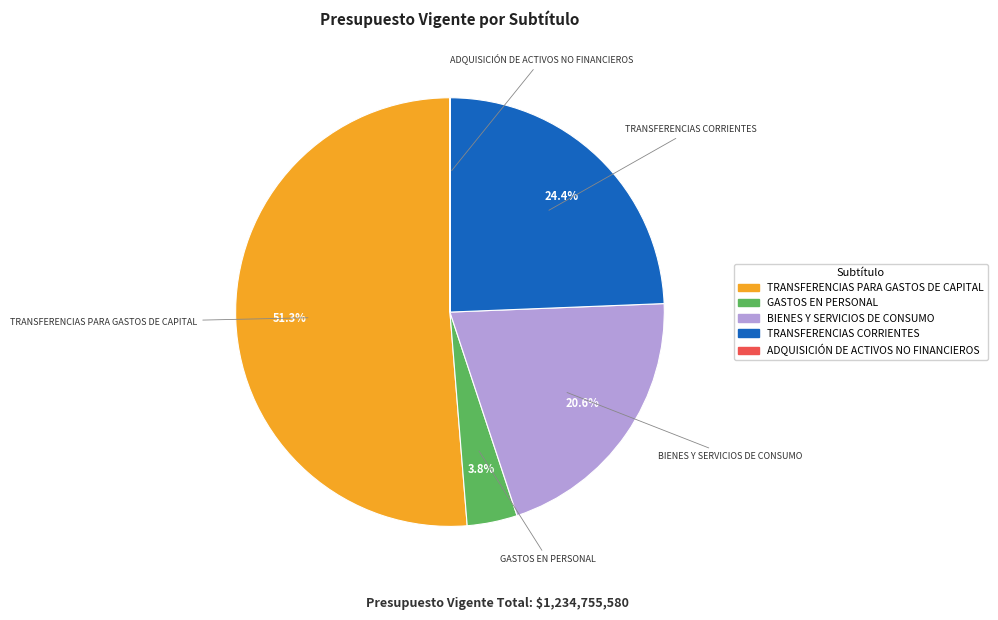

What percentage is the BIENES Y SERVICIOS DE CONSUMO slice, to the nearest percent?

21%